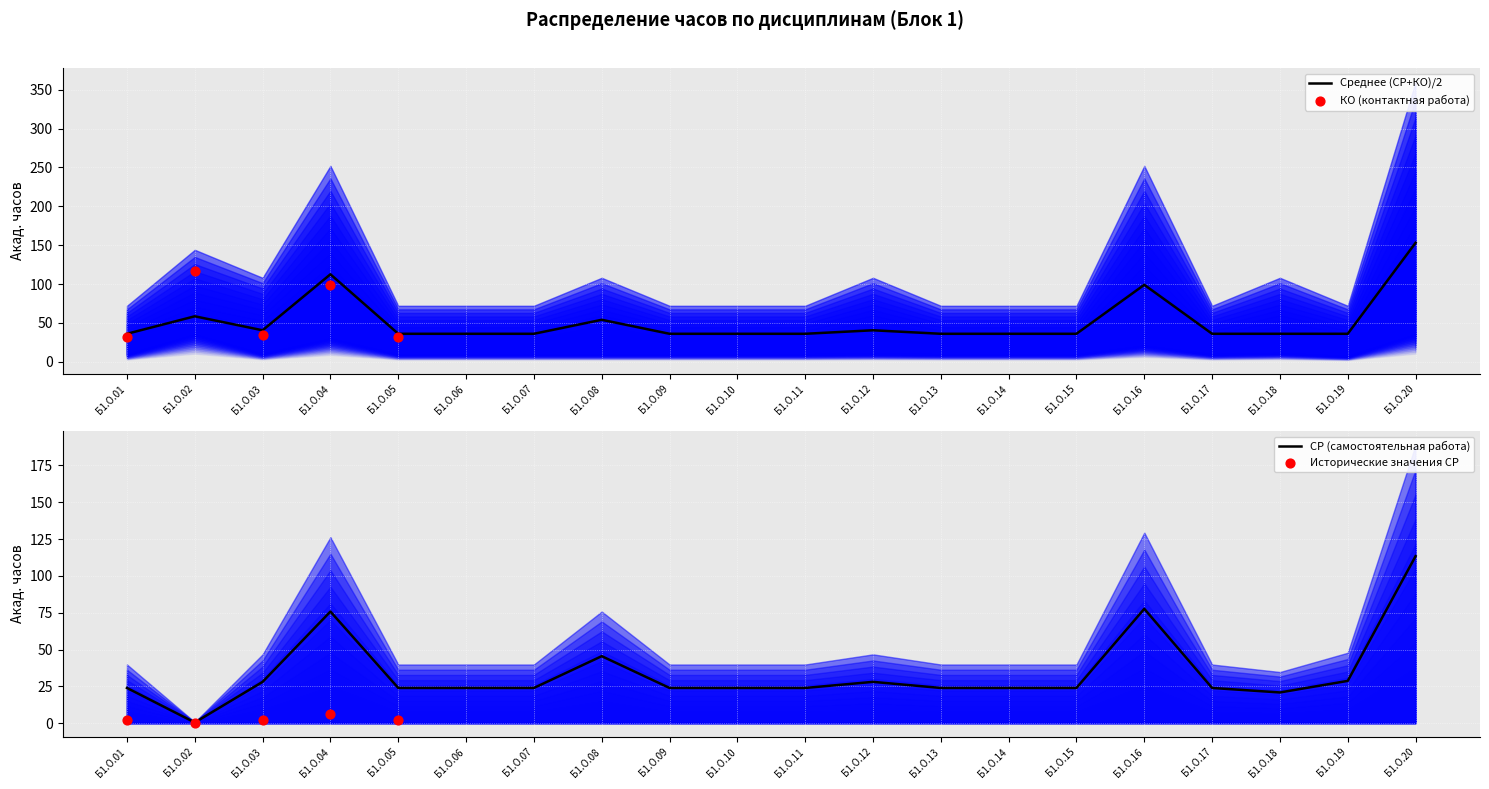

Which series contains the lowest Y value?

СР